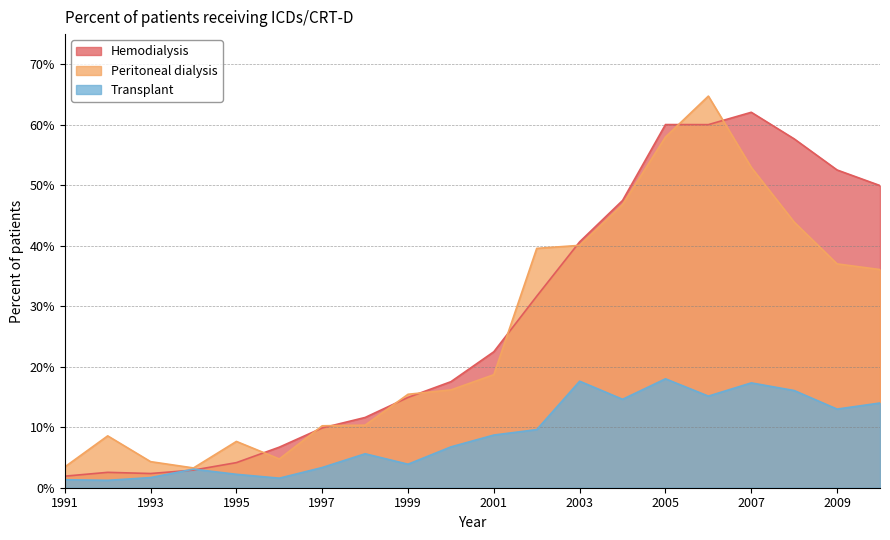

True or false: Transplant and Hemodialysis intersect in this chart.

True